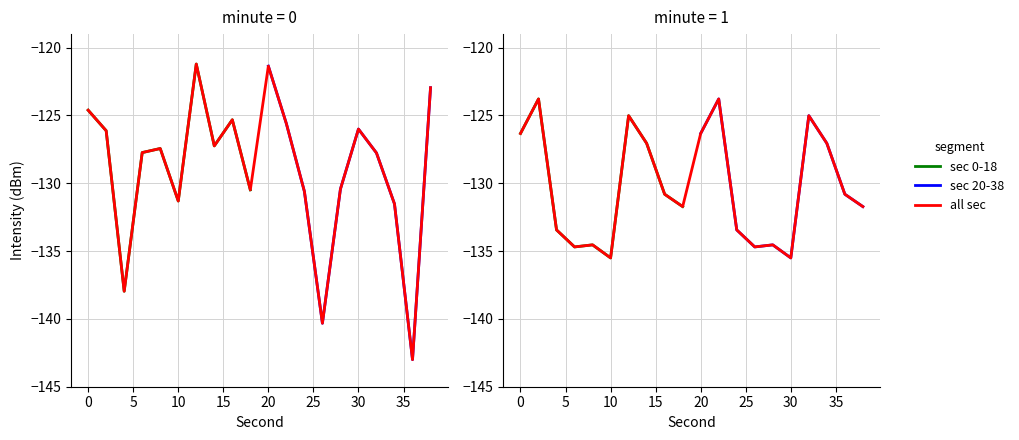

List the labels in order of value, smallest first.

36, 26, 4, 34, 10, 24, 18, 28, 32, 6, 8, 14, 2, 30, 22, 16, 0, 38, 20, 12